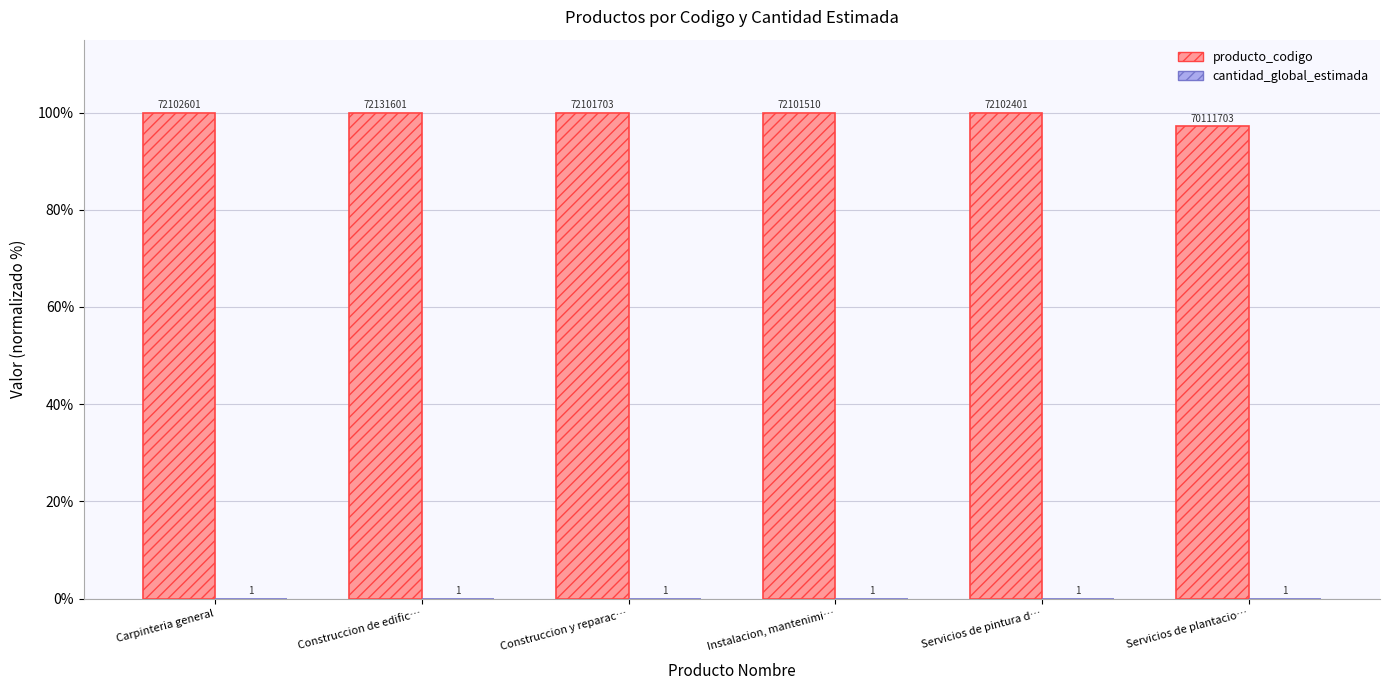

What is the label of the 3rd bar from the left?

Construccion y reparac…